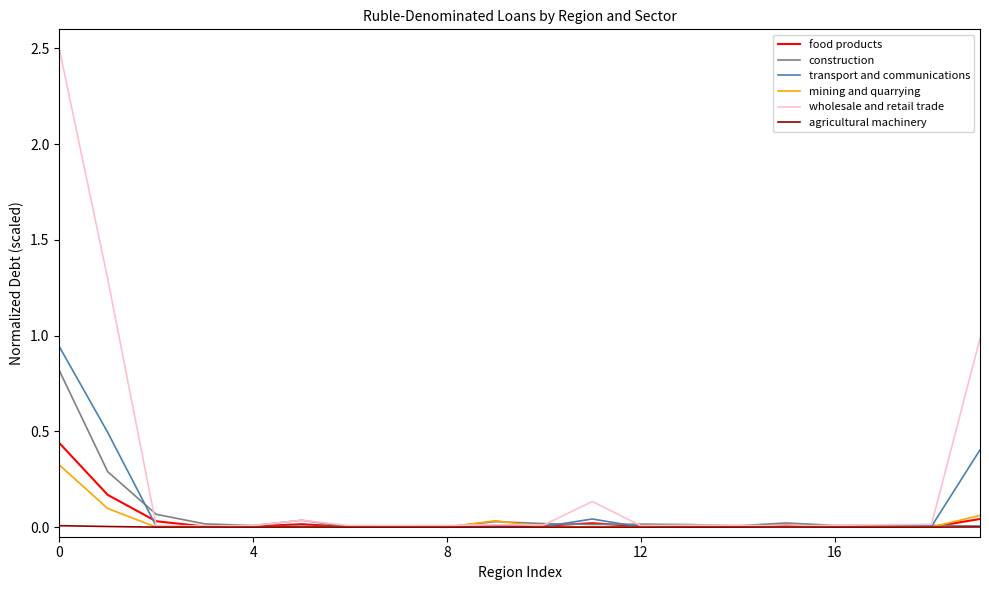

Which series has the largest total across all categories?

wholesale and retail trade